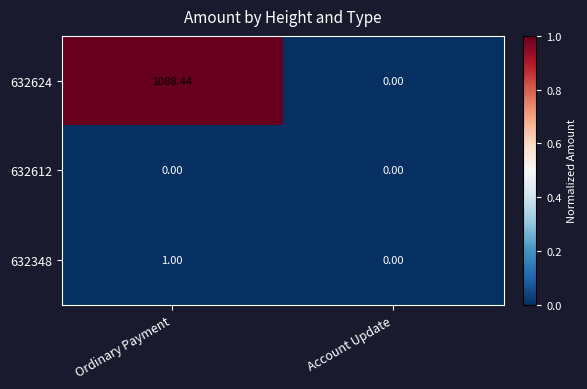

At which label does 632624 reach its minimum?

Account Update